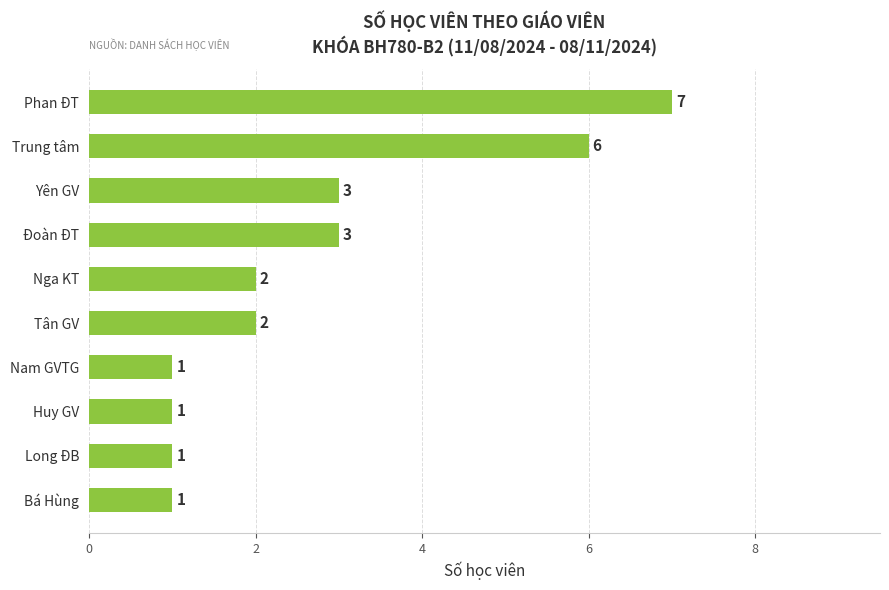

The value at Yên GV is 3. True or false?

True